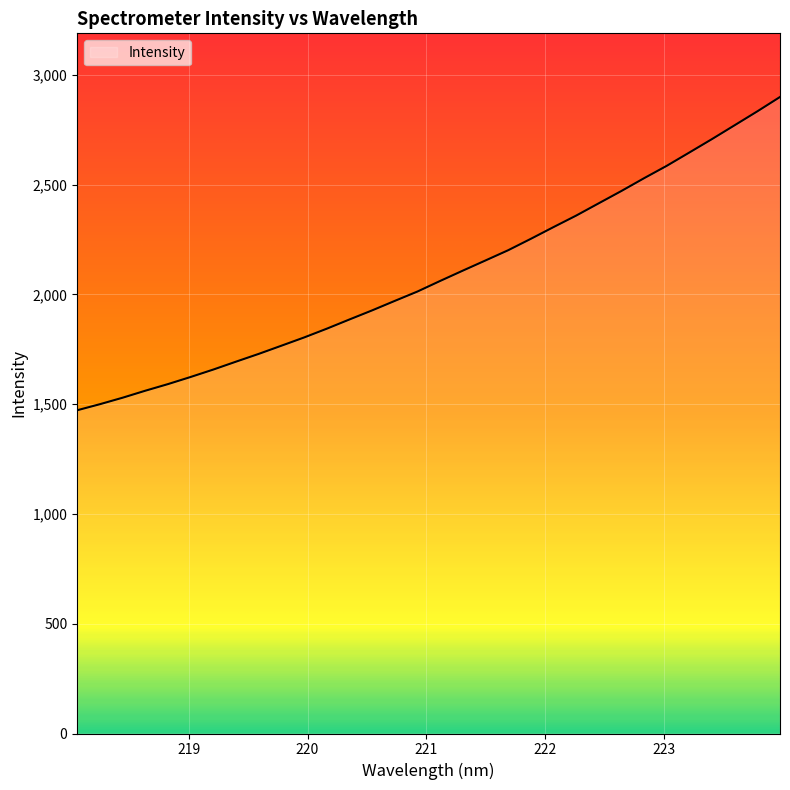

What is the maximum value shown in the chart?

2899.0